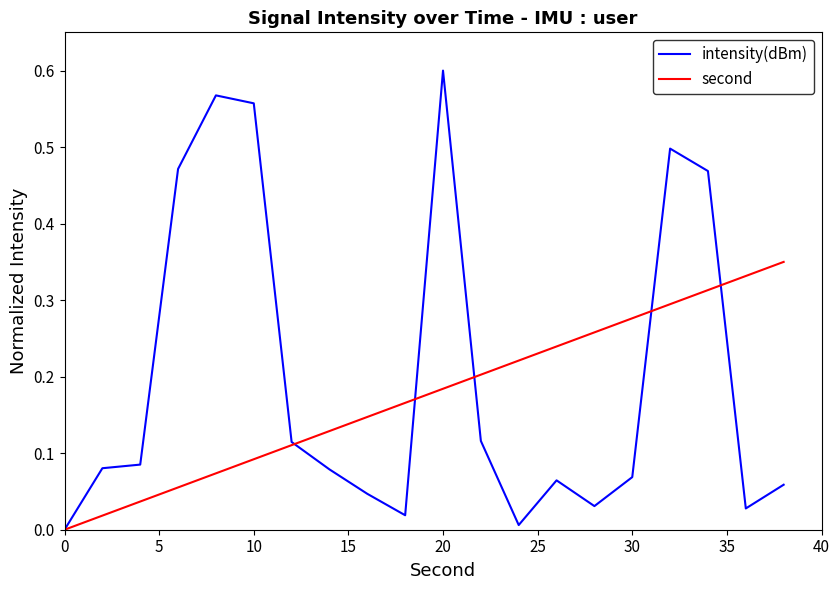

Which series has the widest spread of values?

intensity(dBm)